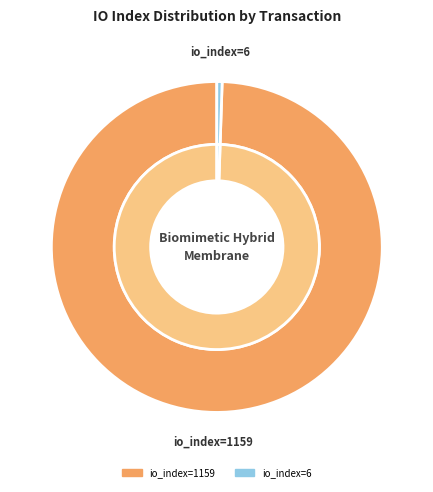

What is the majority slice?

io_index=1159